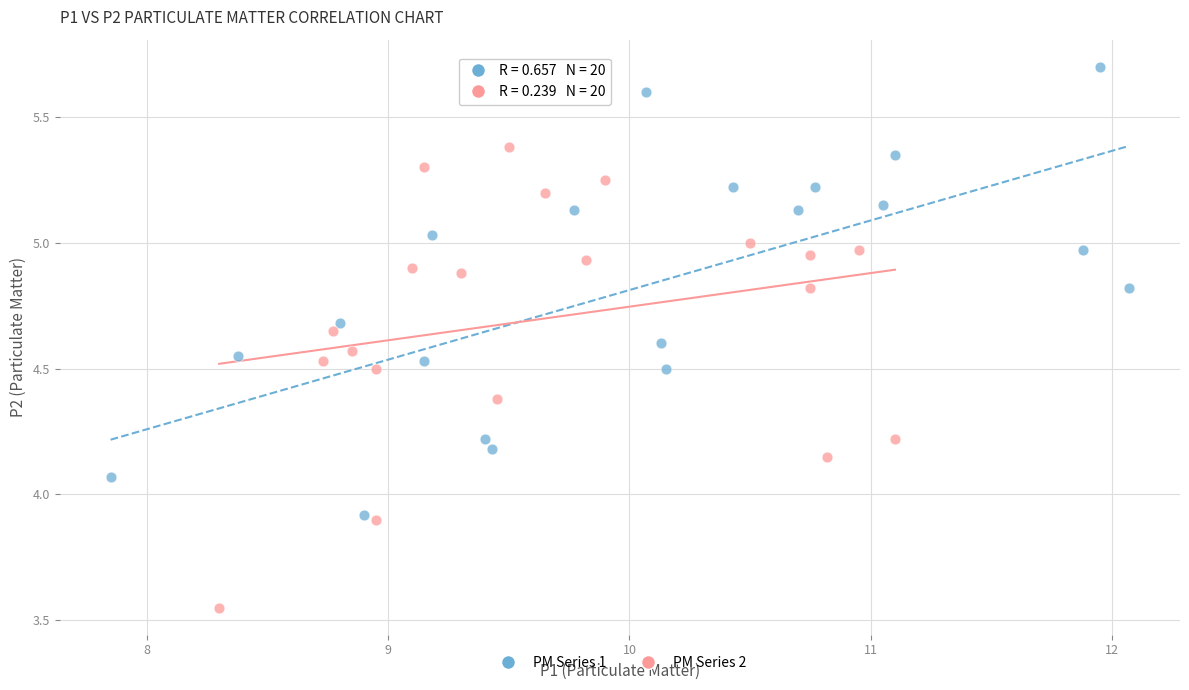

Which series has the largest Y range (max minus min)?

PM Series 2